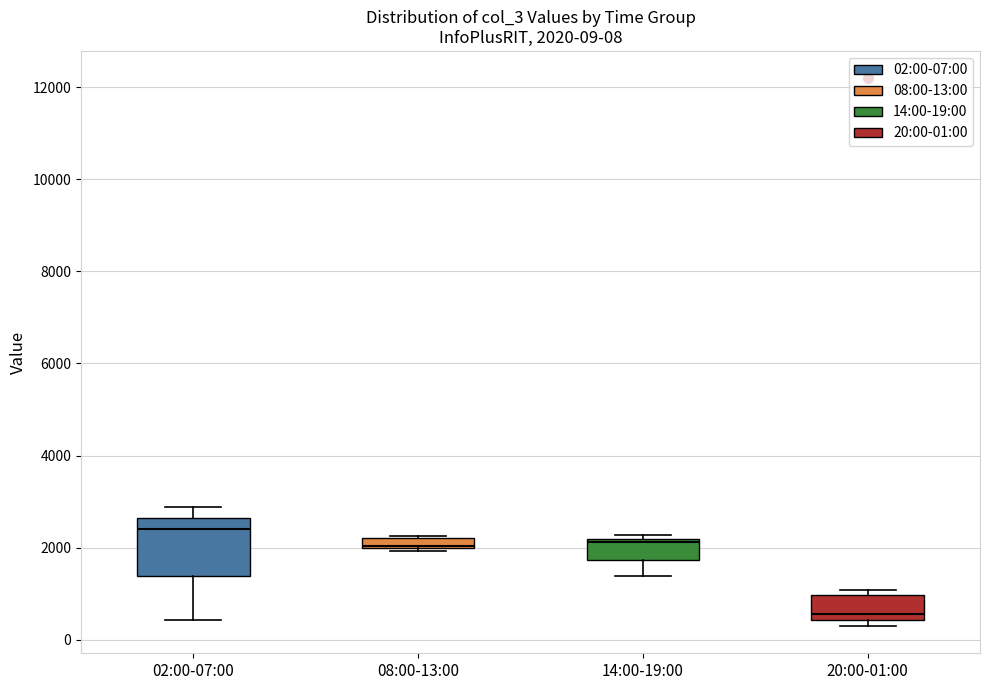

Comparing the boxes themselves (not the whiskers), which one is the tallest?

02:00-07:00